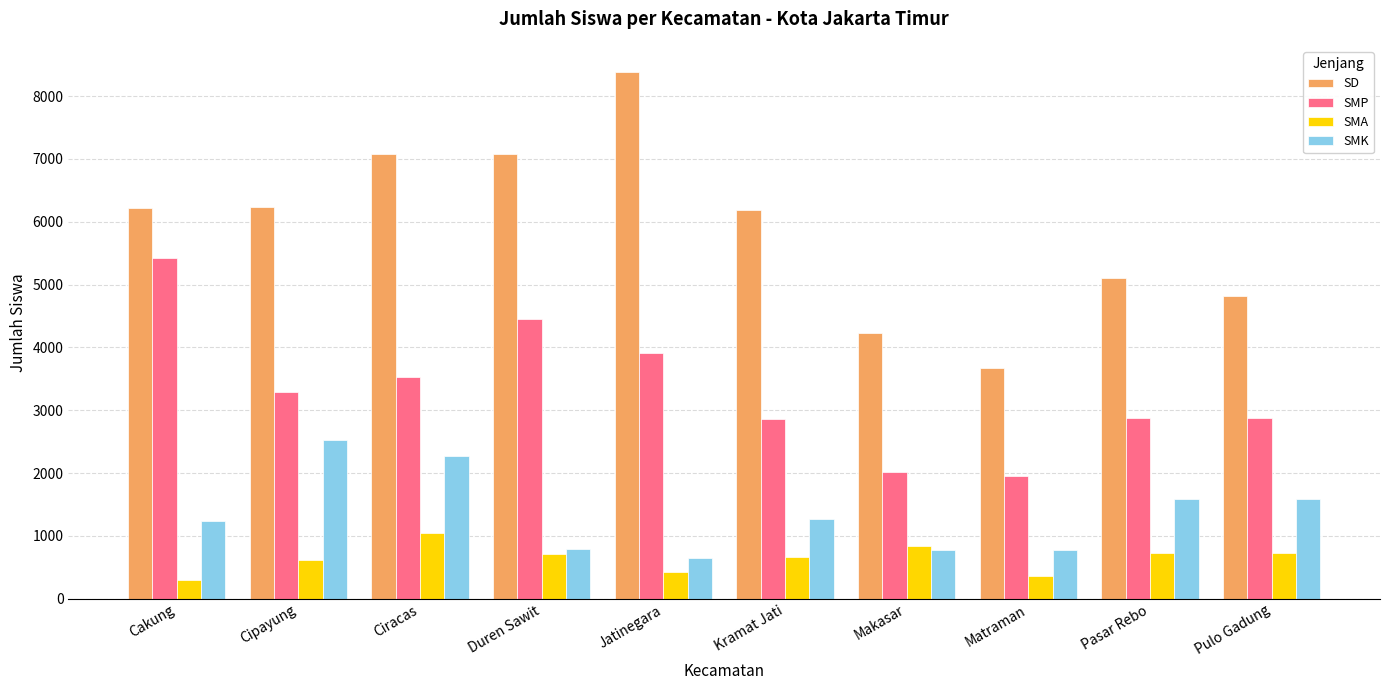

The value of SMP at Pasar Rebo is 3928. True or false?

False